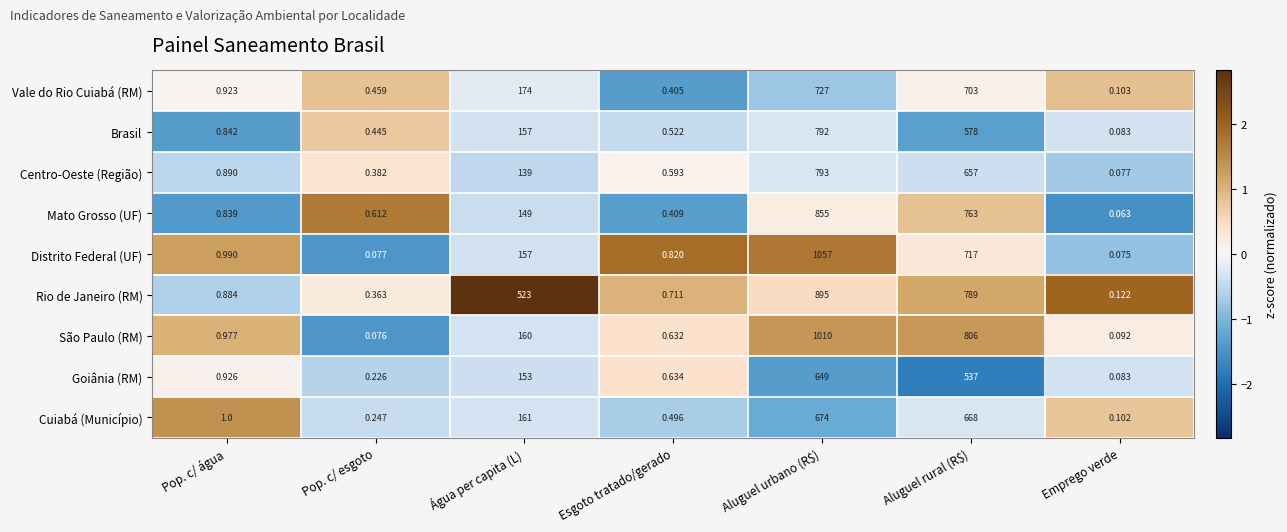

Which category has the lowest value in the São Paulo (RM) series?

Pop. c/ esgoto